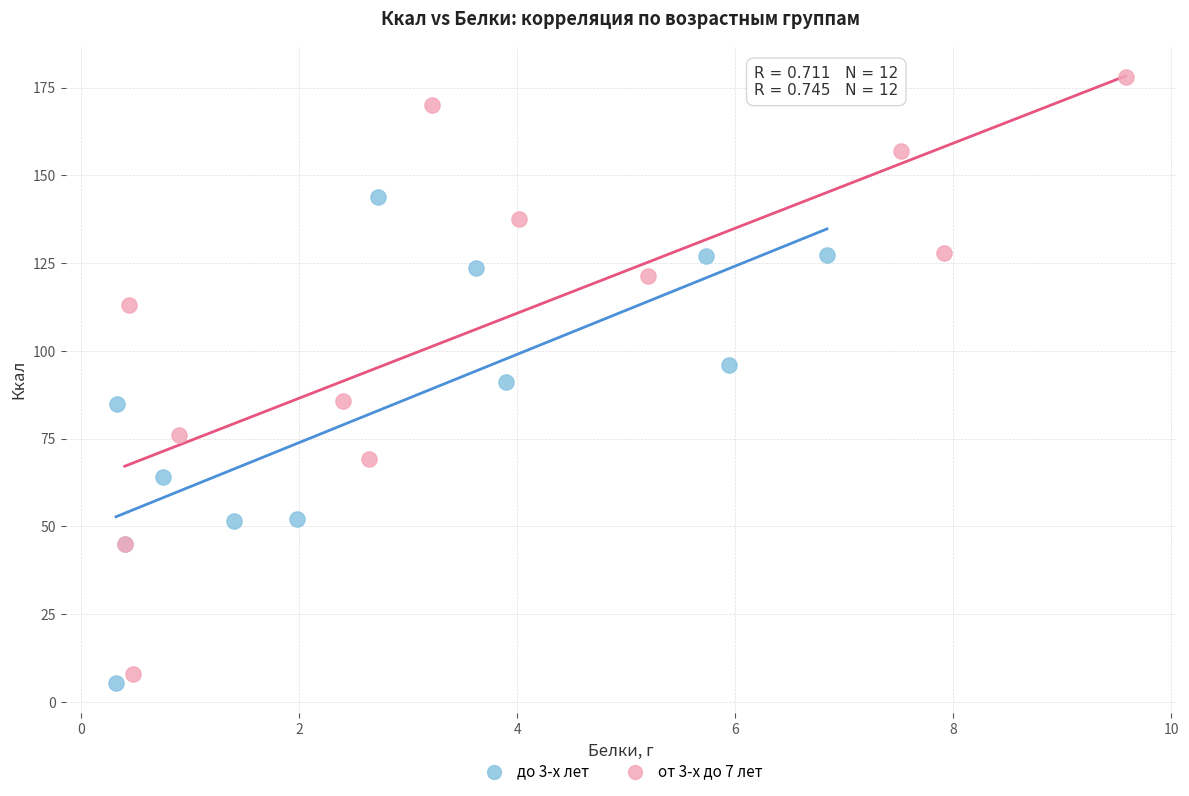

Which series has the widest spread of Y values?

от 3-х до 7 лет